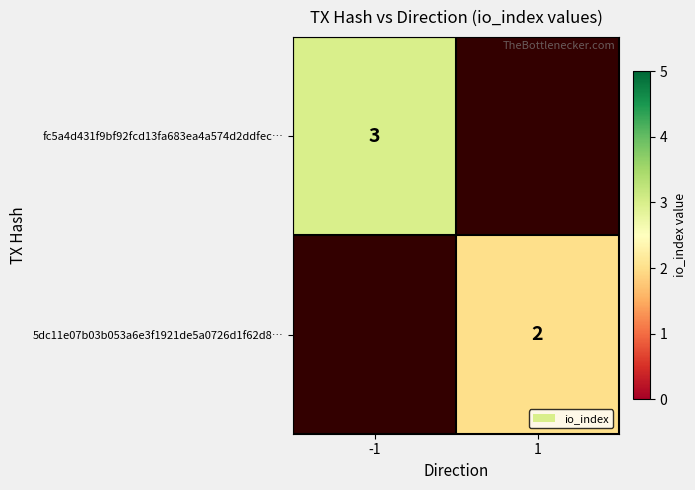

Is it true that 5dc11e07b03b053a6e3f1921de5a0726d1f62d8… equals 2 at 1?

True